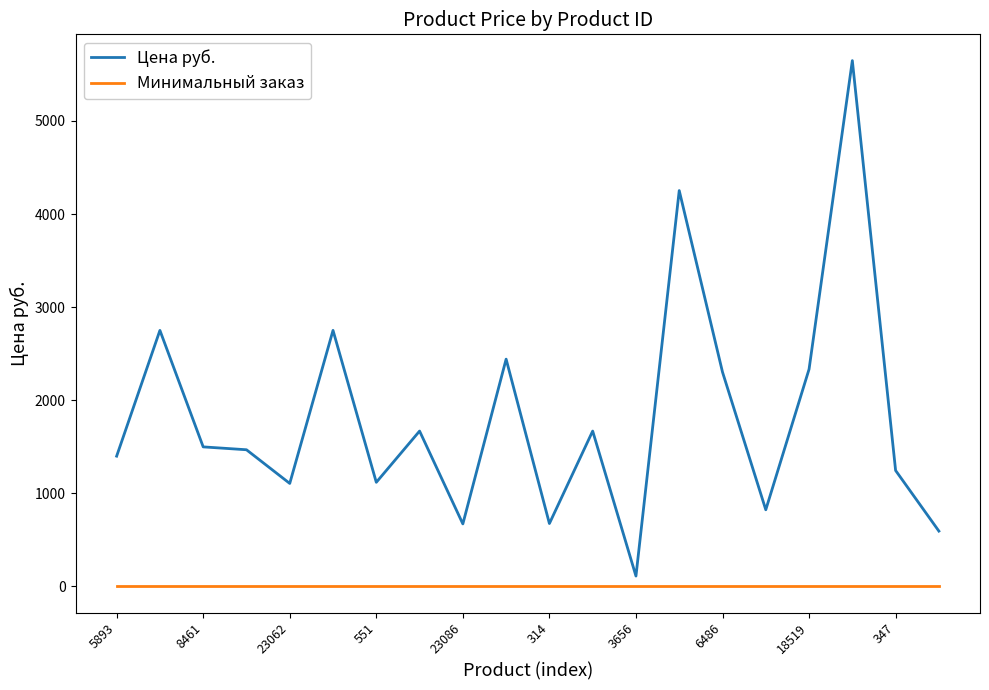

What is the maximum value for Цена руб.?

5648.0